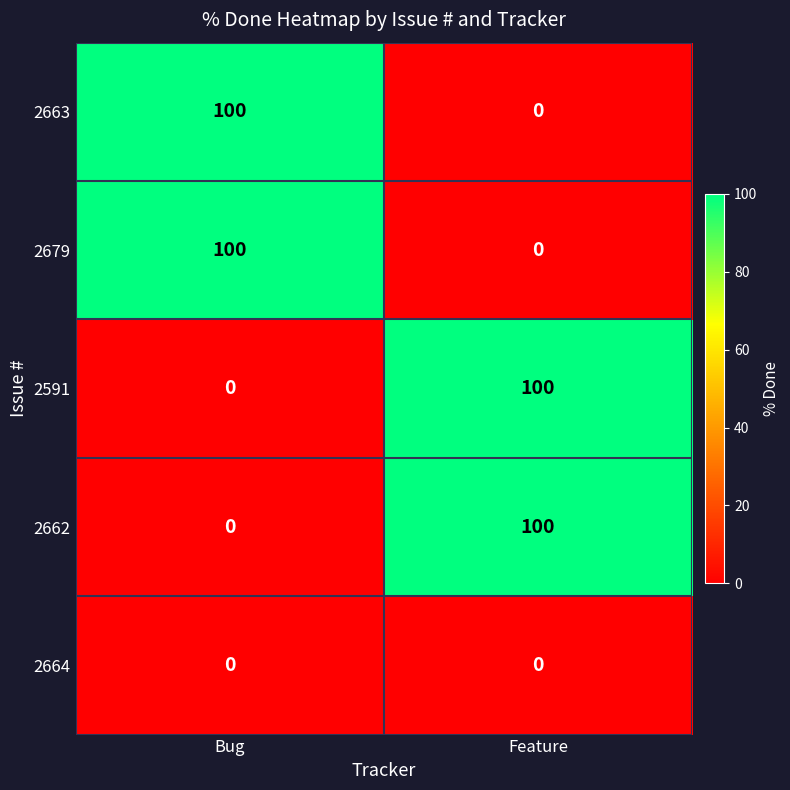

Is it true that 2663 equals 49 at Feature?

False